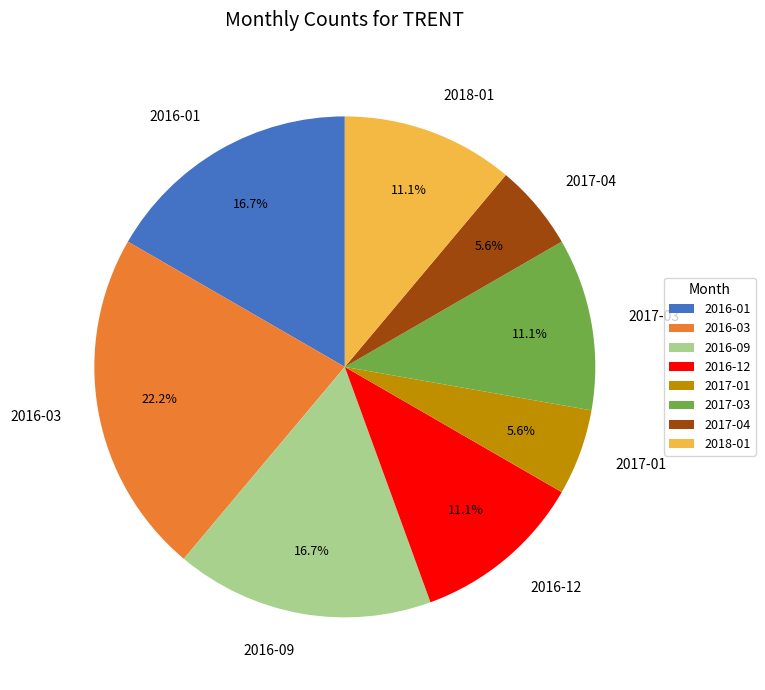

How many slices are in this pie chart?

8